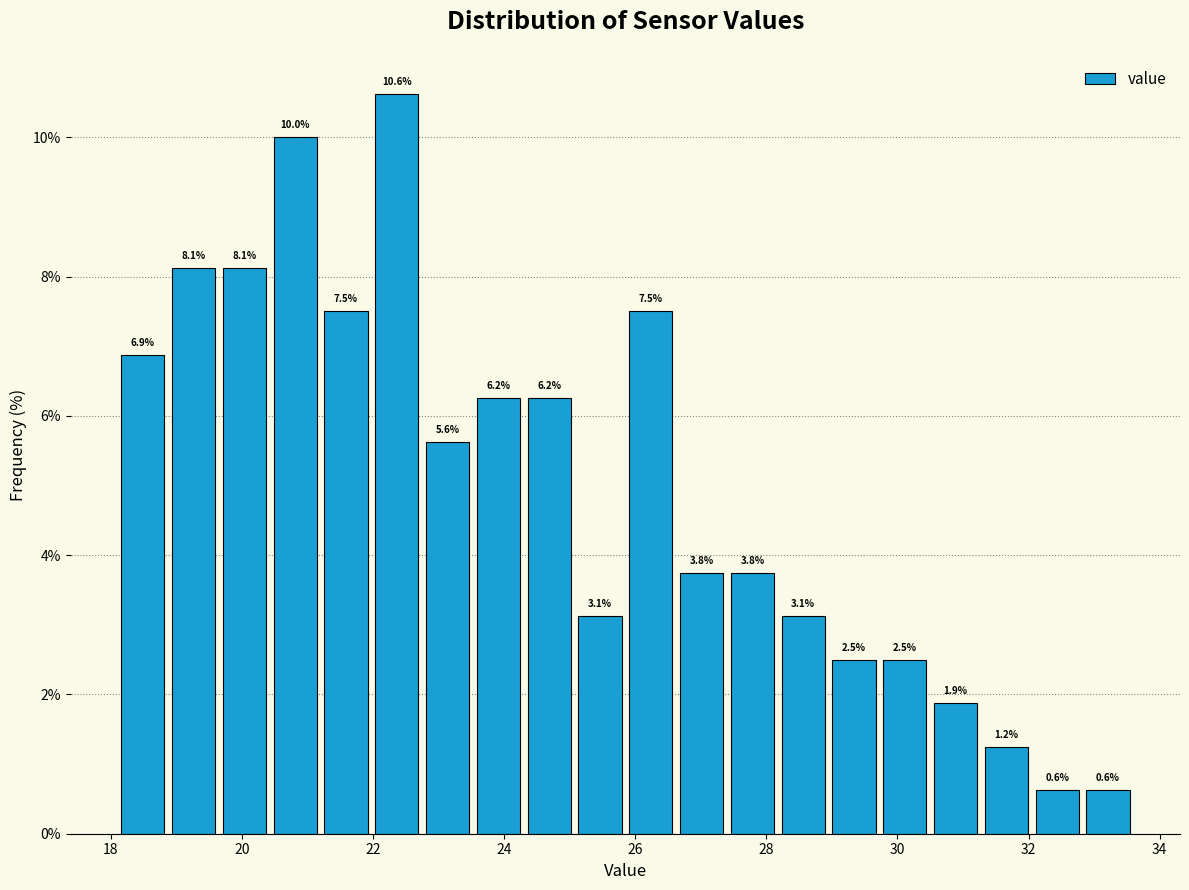

Around what value on the x-axis is the tallest bar? Give the approximate position of its centre, as read against the axis.

22.4